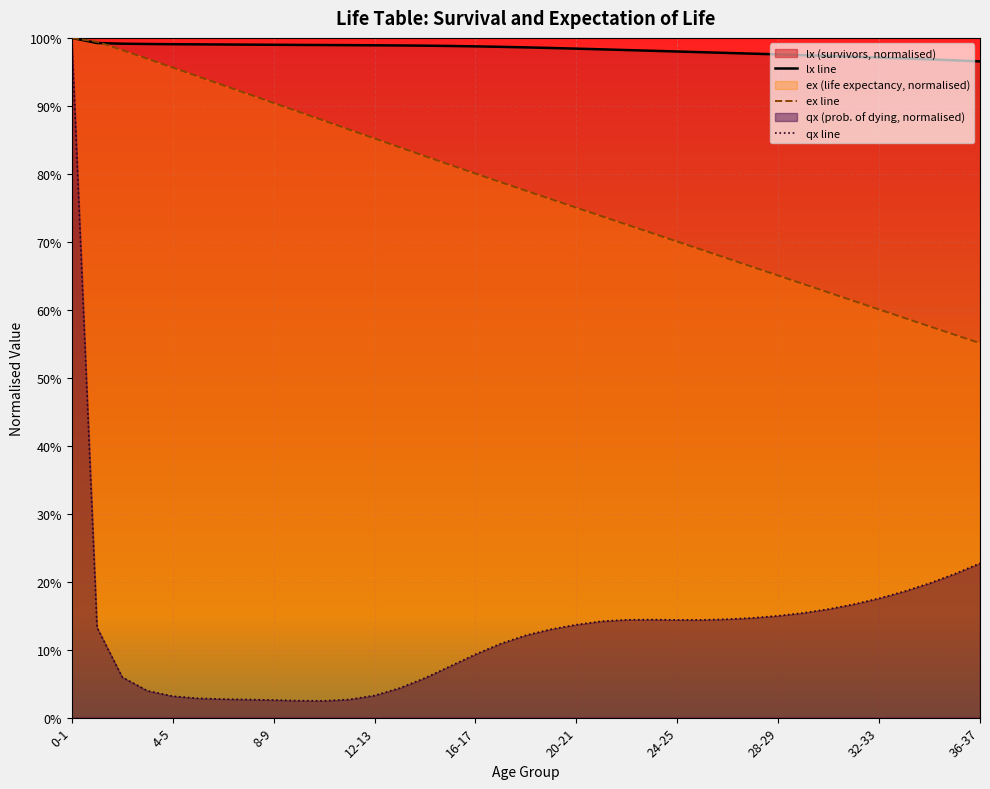

Which category has the highest value in the lx series?

0-1